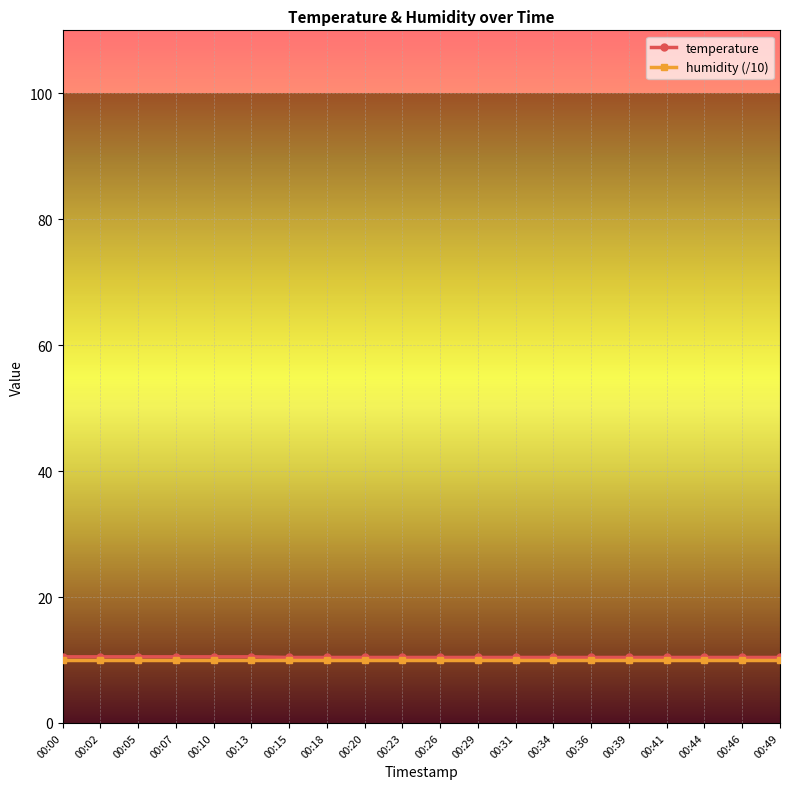

Which series has the widest spread of values?

temperature